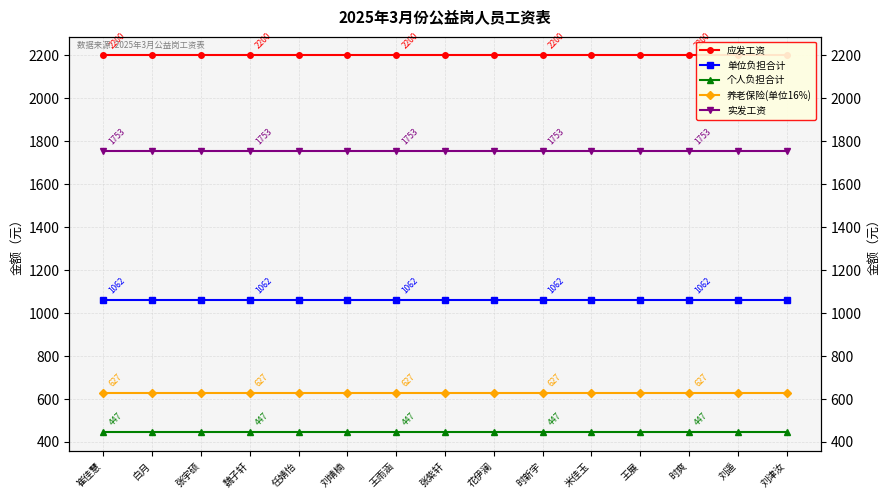

Is the value of 应发工资 at 时爽 greater than the value of 单位负担合计 at 时新宇?

Yes